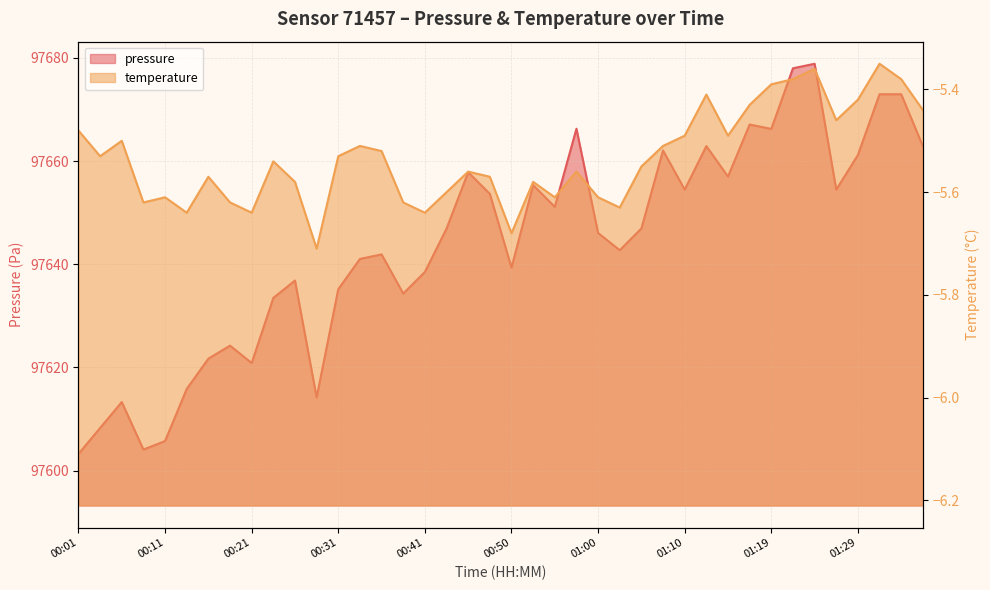

The pressure series shows 138863.3 at 01:12. True or false?

False